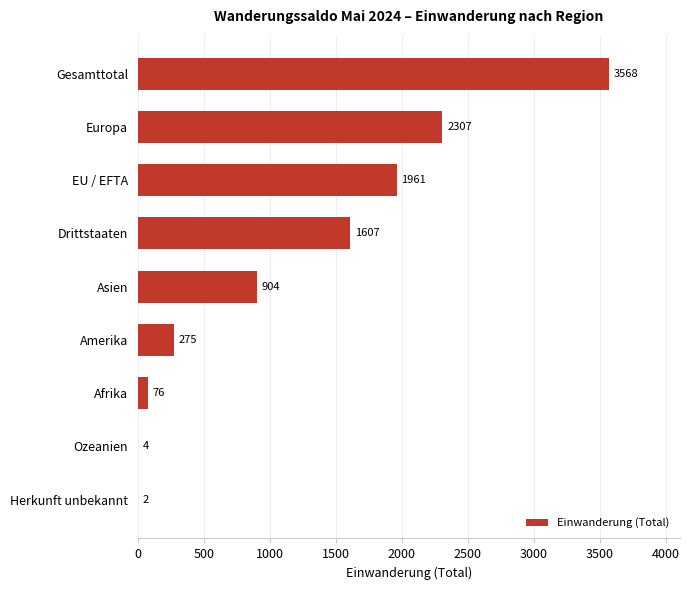

What is the change in value from Ozeanien to Asien?

+900